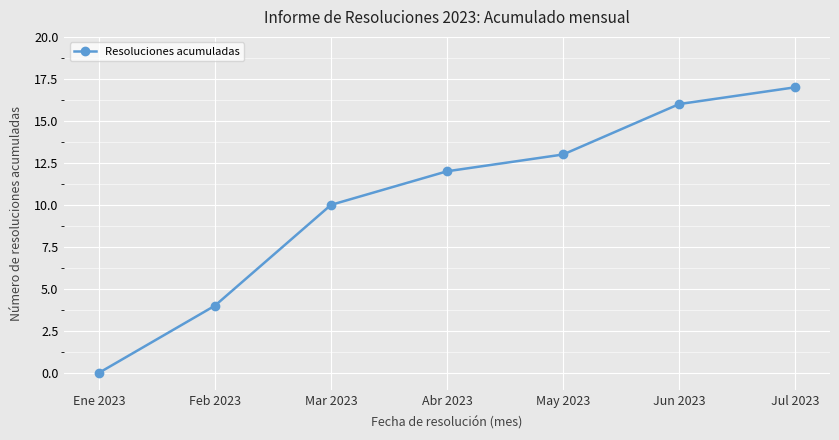

What position from the right is Mar 2023?

5